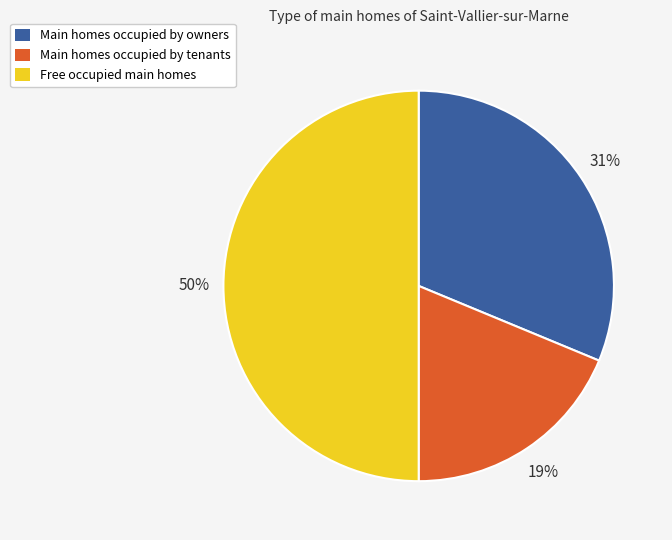

How many segments does this pie chart have?

3